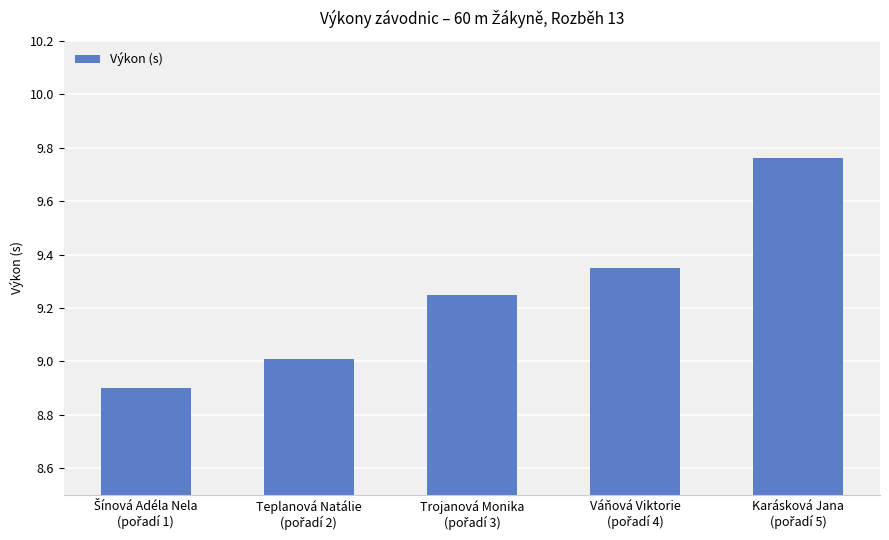

Are the bars horizontal?

No